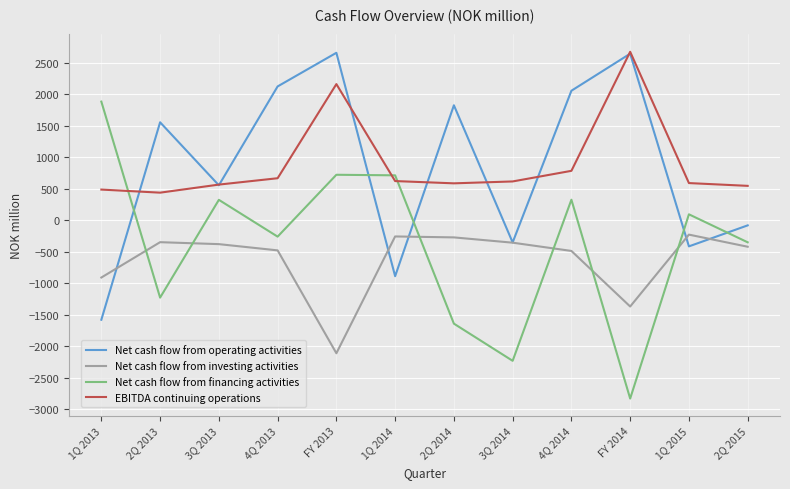

True or false: Net cash flow from operating activities and Net cash flow from financing activities cross at least once.

True